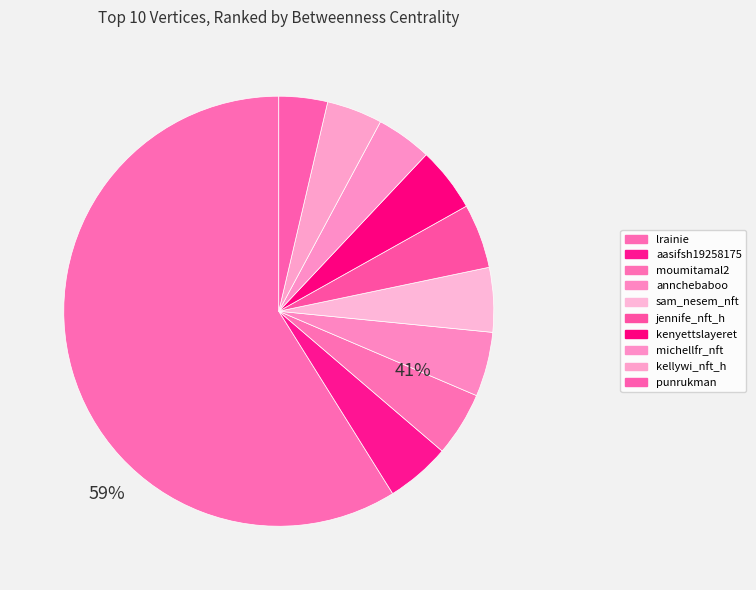

How many segments does this pie chart have?

10